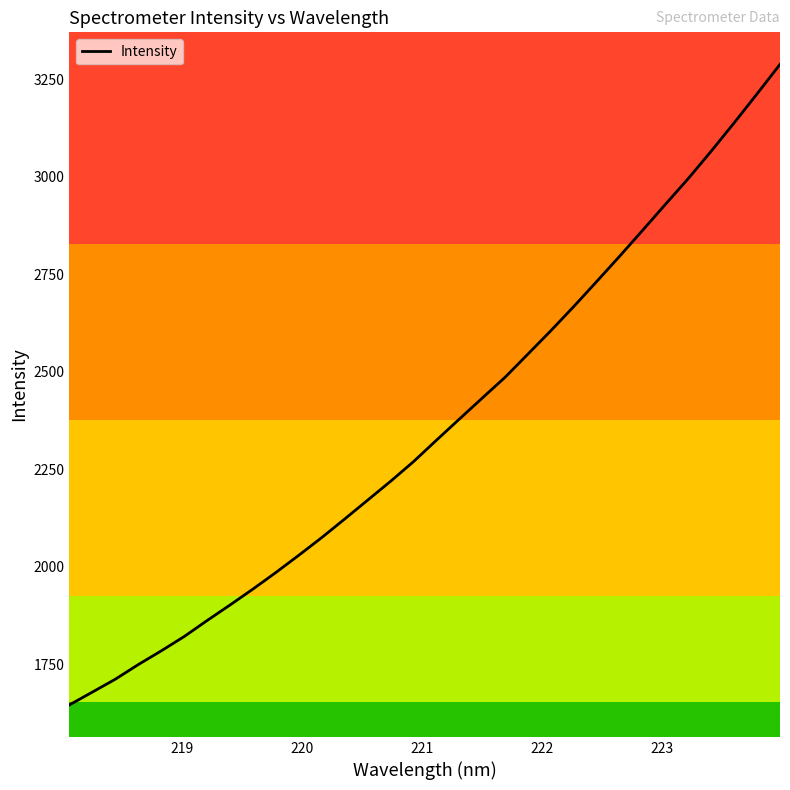

What is the difference between the maximum and minimum values?

1642.8